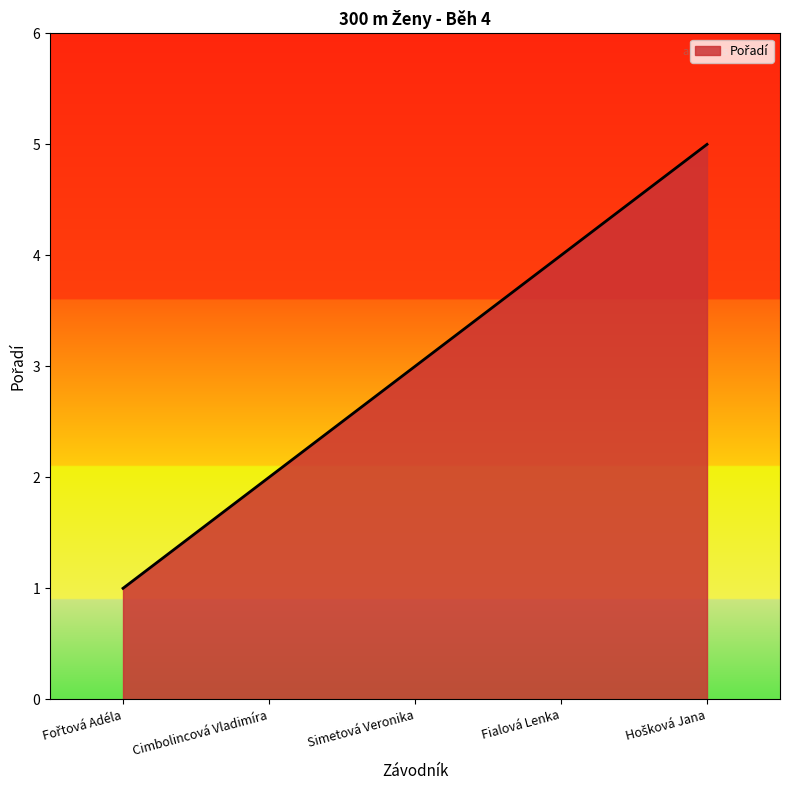

What position from the left is Fialová Lenka?

4